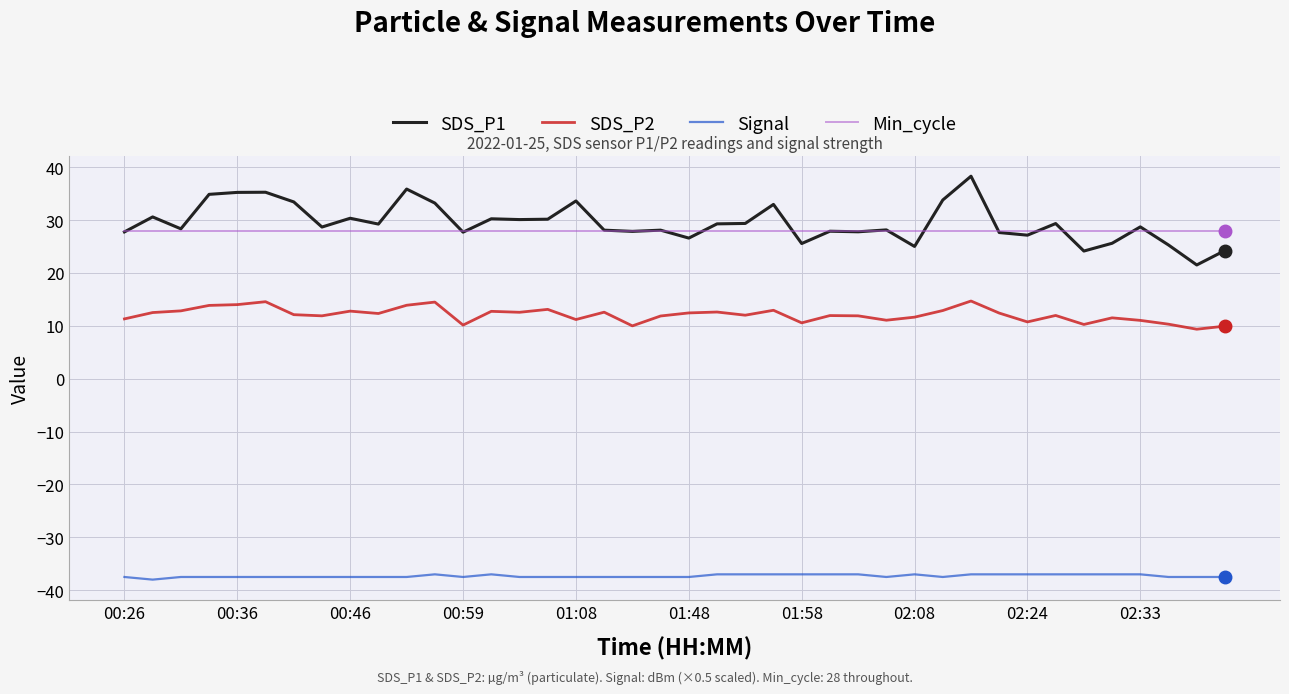

Which series has the largest range (max minus min)?

SDS_P1